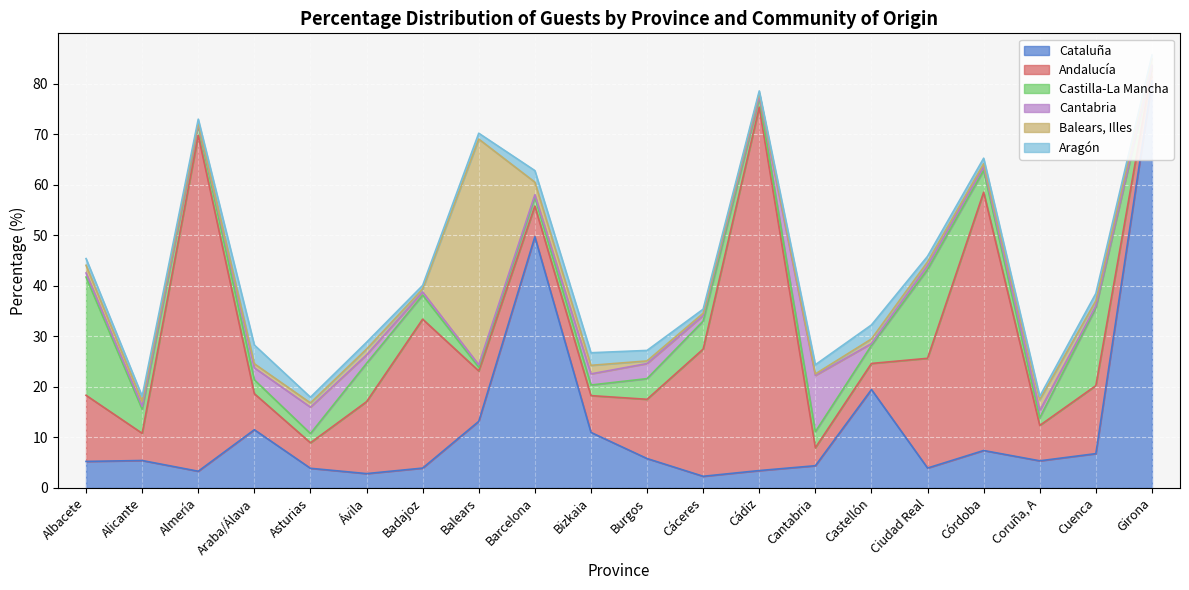

What is the highest value of the Balears, Illes series?

44.7